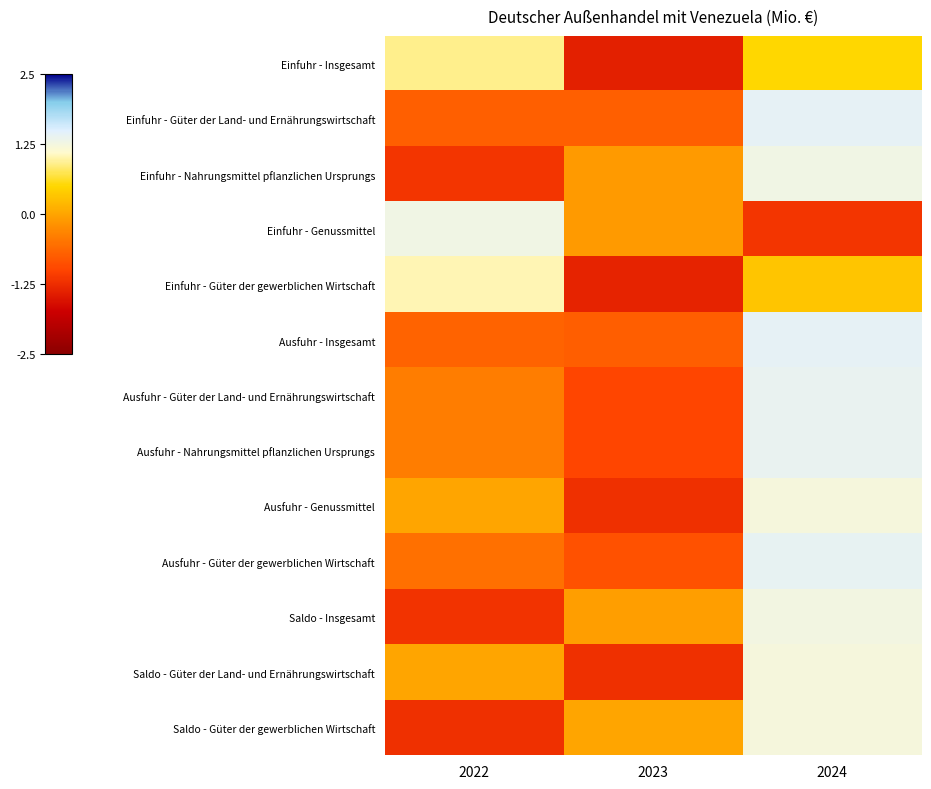

Reading right to left, extract all data points from this chart.

Einfuhr - Insgesamt: 2024=0.5	2023=-1.4	2022=0.9
Einfuhr - Güter der Land- und Ernährungswirtschaft: 2024=1.4	2023=-0.7	2022=-0.7
Einfuhr - Nahrungsmittel pflanzlichen Ursprungs: 2024=1.3	2023=-0.1	2022=-1.2
Einfuhr - Genussmittel: 2024=-1.2	2023=-0.1	2022=1.3
Einfuhr - Güter der gewerblichen Wirtschaft: 2024=0.3	2023=-1.4	2022=1.0
Ausfuhr - Insgesamt: 2024=1.4	2023=-0.7	2022=-0.7
Ausfuhr - Güter der Land- und Ernährungswirtschaft: 2024=1.4	2023=-1.0	2022=-0.4
Ausfuhr - Nahrungsmittel pflanzlichen Ursprungs: 2024=1.4	2023=-1.0	2022=-0.4
Ausfuhr - Genussmittel: 2024=1.2	2023=-1.2	2022=0.0
Ausfuhr - Güter der gewerblichen Wirtschaft: 2024=1.4	2023=-0.9	2022=-0.5
Saldo - Insgesamt: 2024=1.3	2023=-0.1	2022=-1.2
Saldo - Güter der Land- und Ernährungswirtschaft: 2024=1.2	2023=-1.2	2022=0.0
Saldo - Güter der gewerblichen Wirtschaft: 2024=1.2	2023=0.0	2022=-1.2